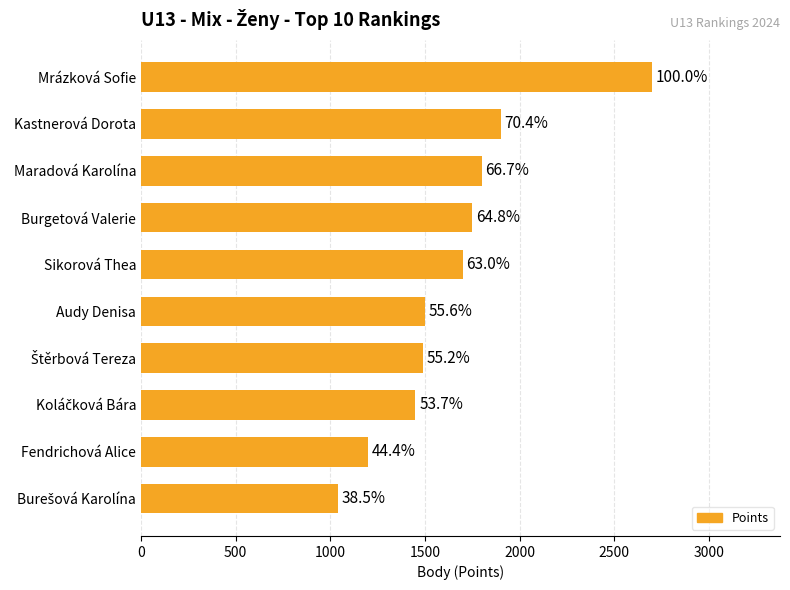

How many bars are there in total?

10